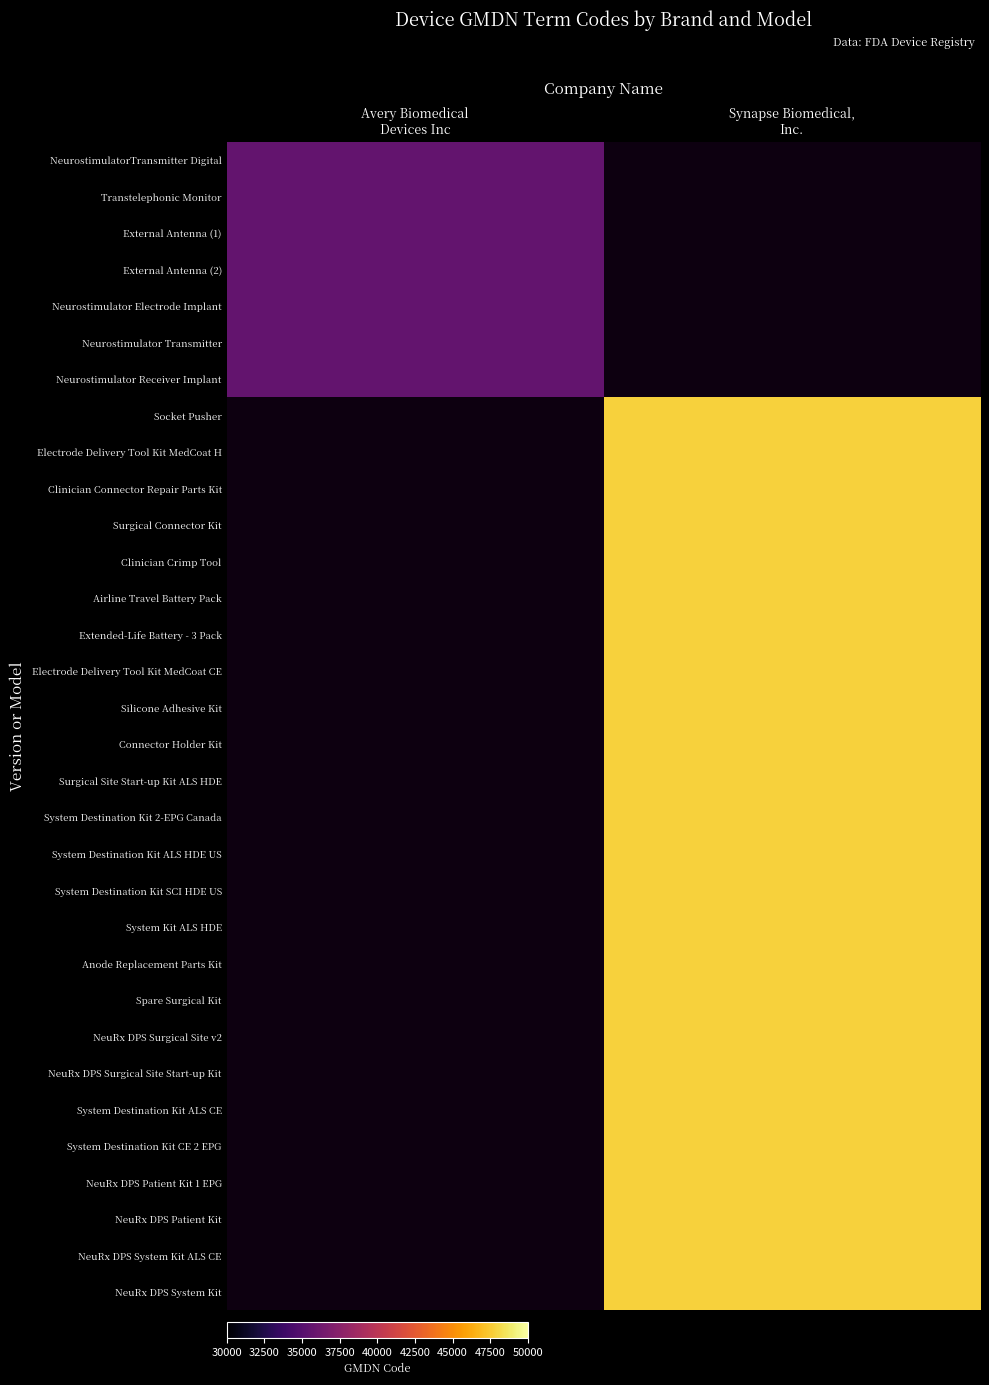

At how many categories does at least one series exceed 40873?

1